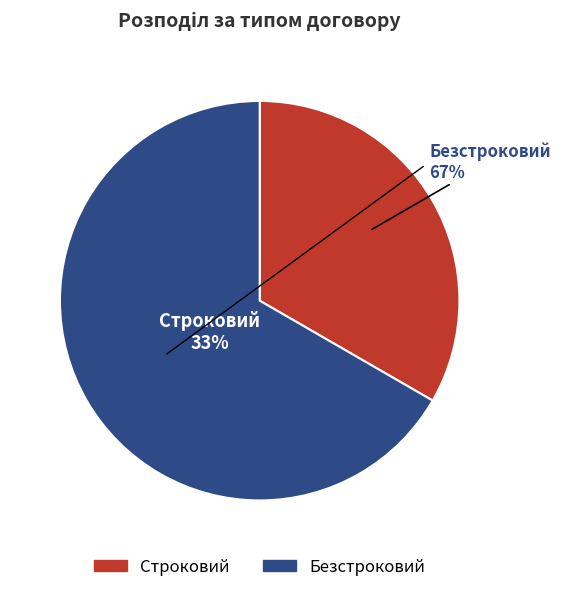

What is the smallest slice in the pie chart?

Строковий